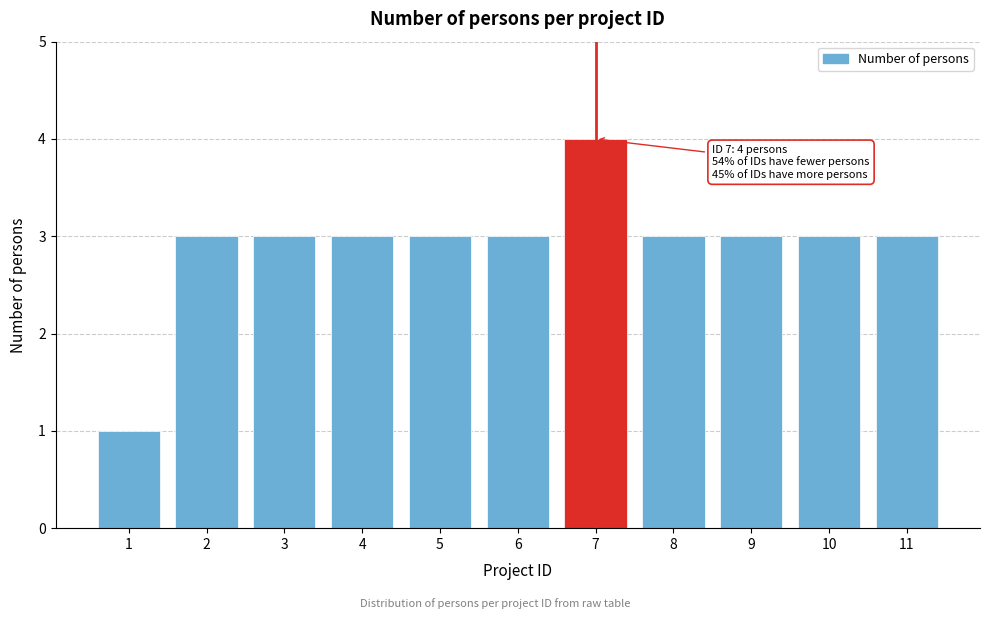

Reading right to left, transcribe all the data shown in this chart.

11=3	10=3	9=3	8=3	7=4	6=3	5=3	4=3	3=3	2=3	1=1